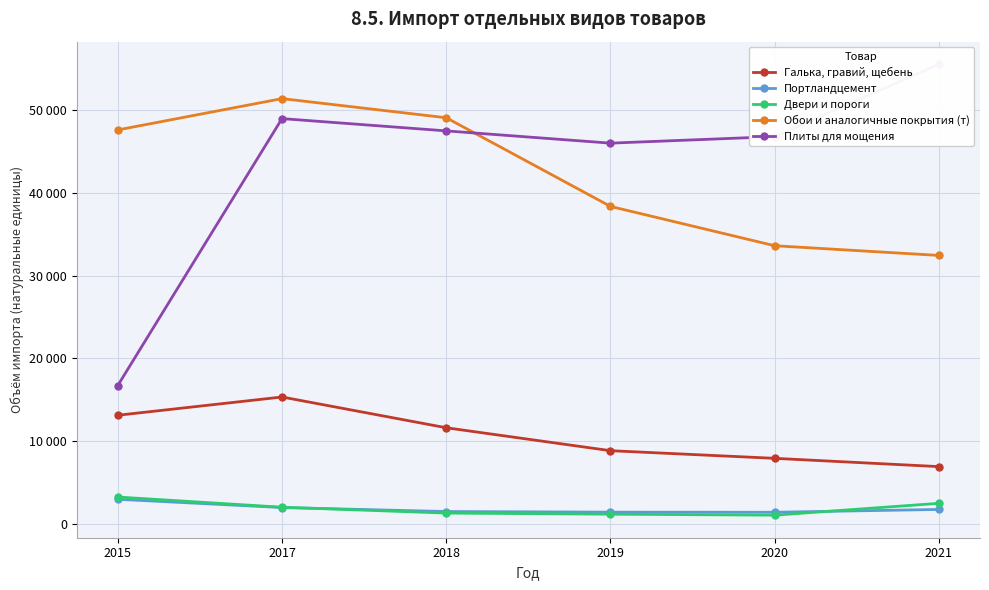

What is the lowest value of the Обои и аналогичные покрытия (т) series?

32427